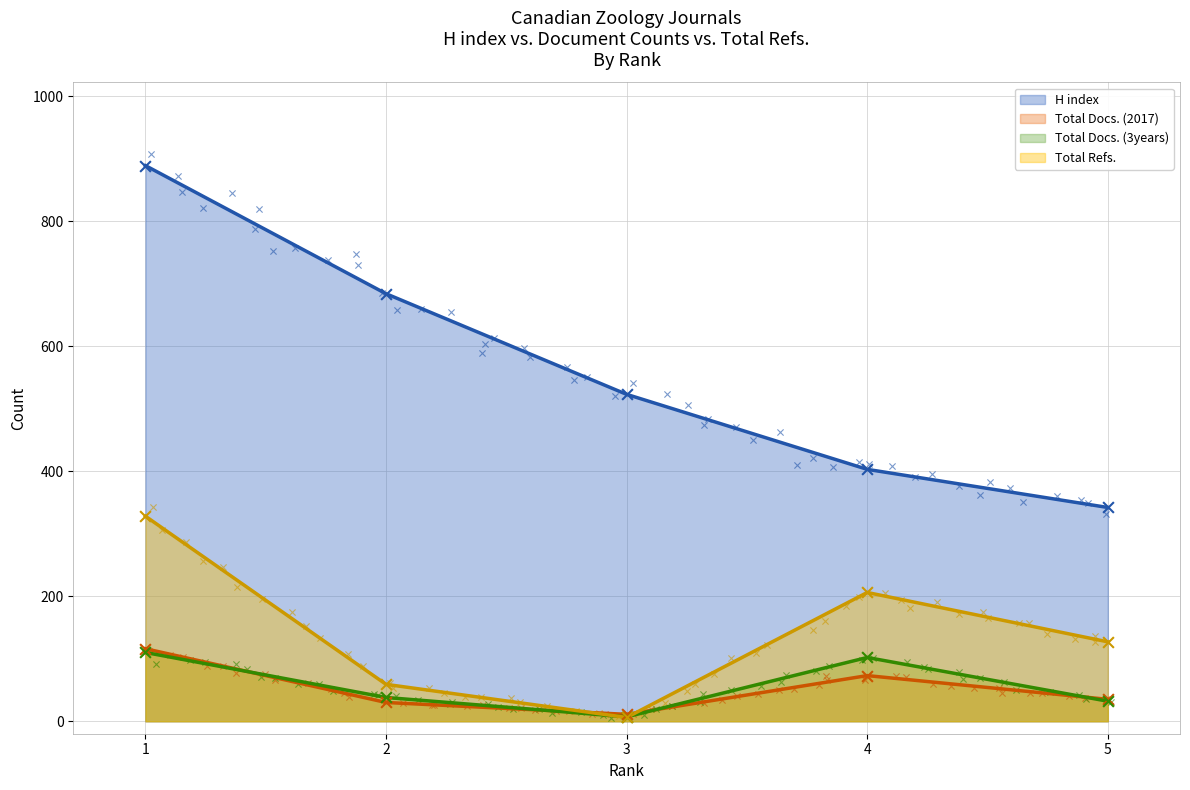

At how many categories does at least one series exceed 672?

2